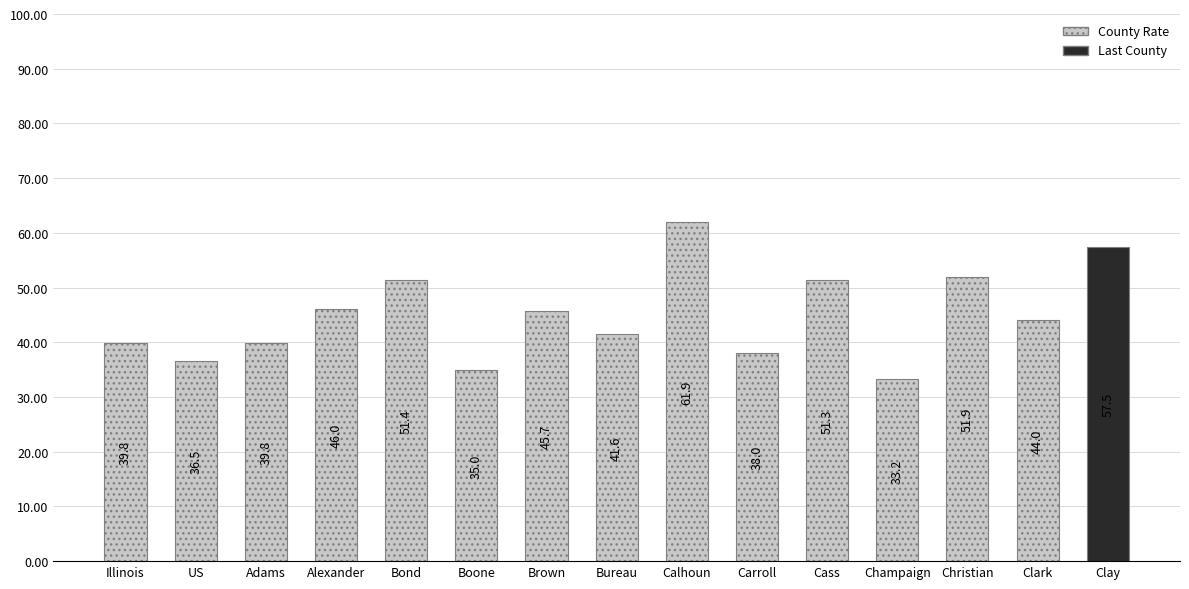

What is the label of the 15th bar from the right?

Illinois